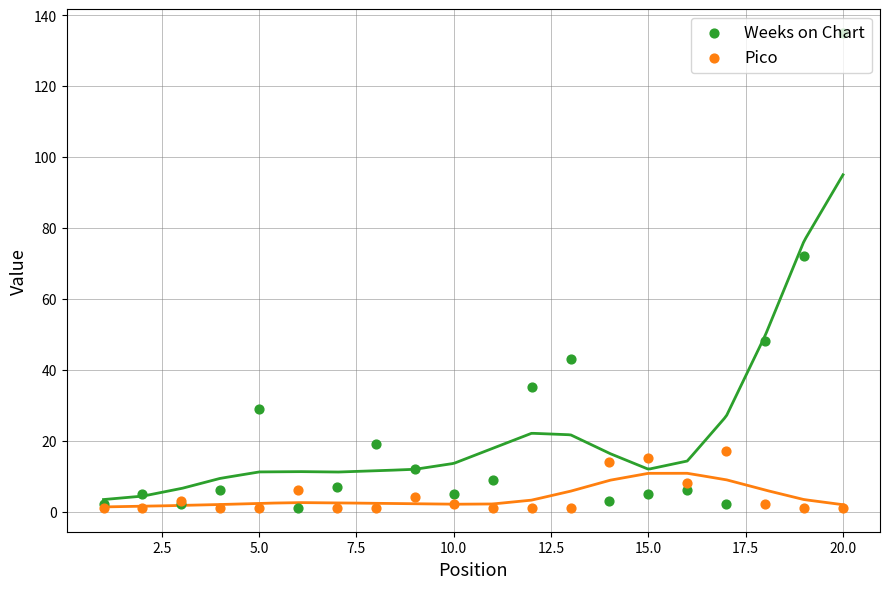

Is the value of Pico at 14 greater than the value of Weeks on Chart at 2.5?

Yes